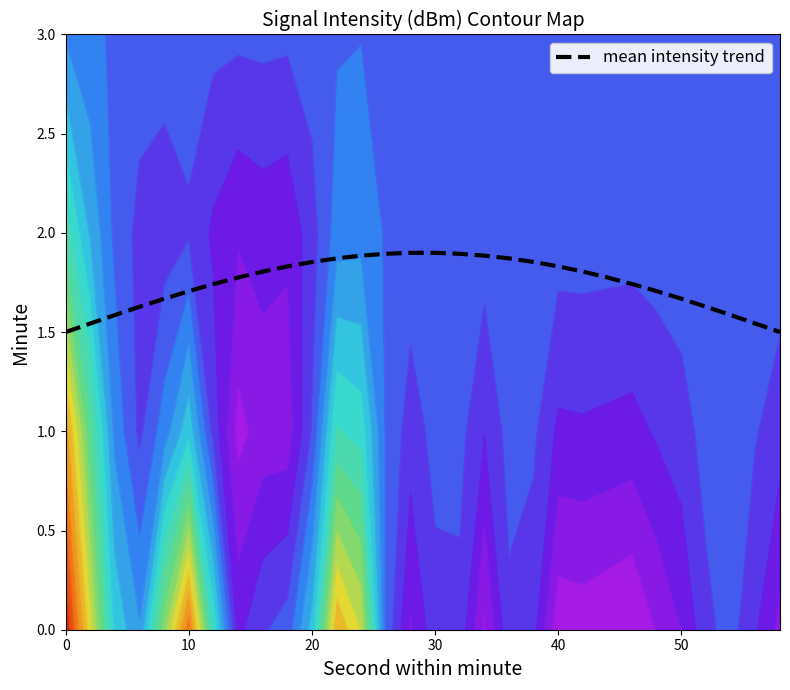

True or false: there are more than 0 points higher than both neighbors.

False